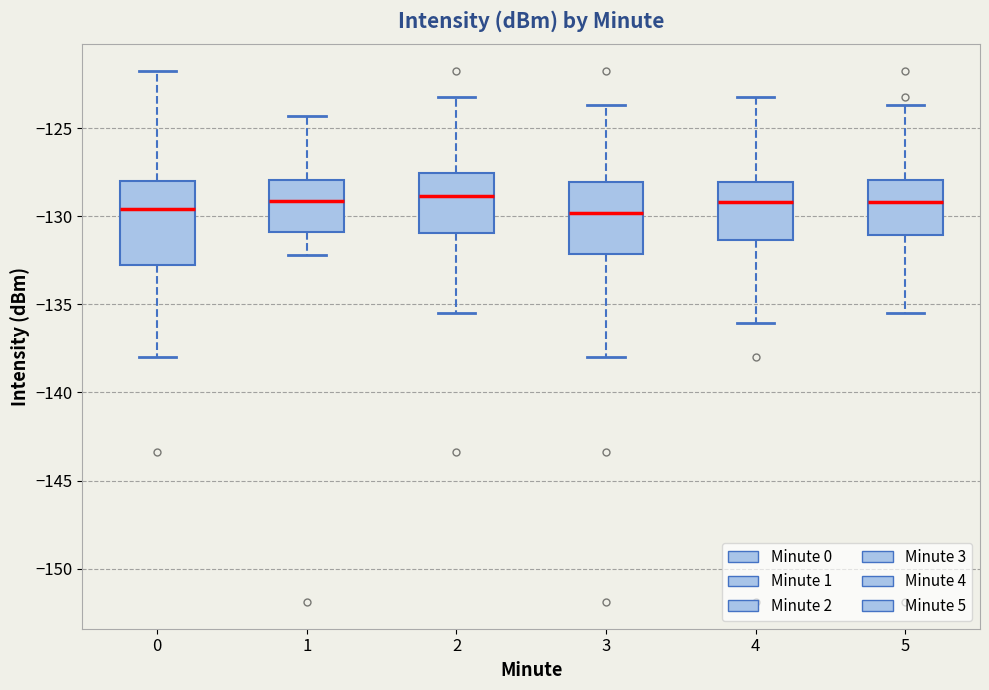

Comparing the boxes themselves (not the whiskers), which one is the tallest?

0